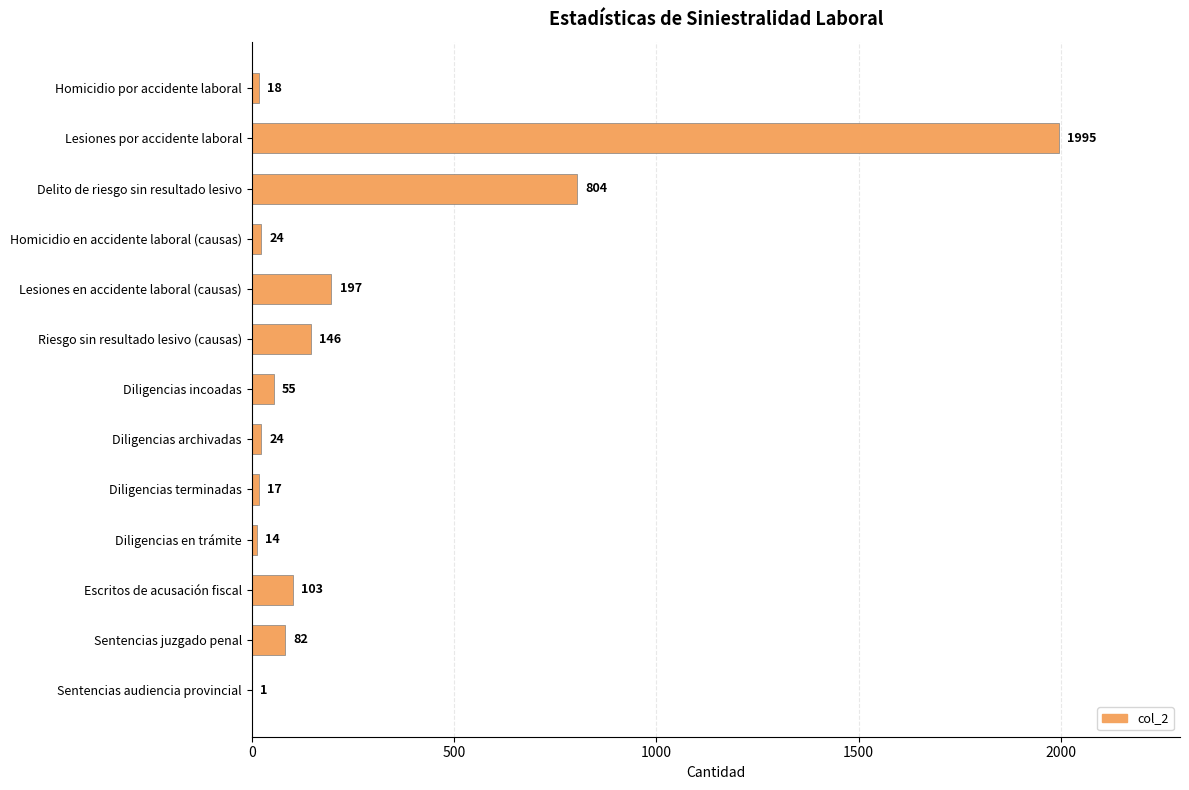

What is the change in value from Lesiones por accidente laboral to Delito de riesgo sin resultado lesivo?

-1191